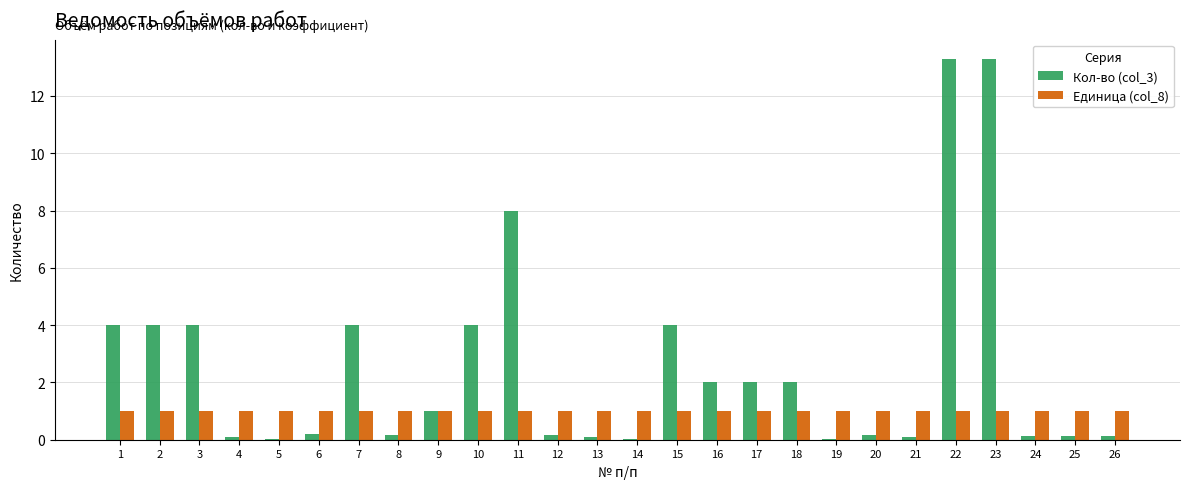

What is the greatest value displayed?

13.3